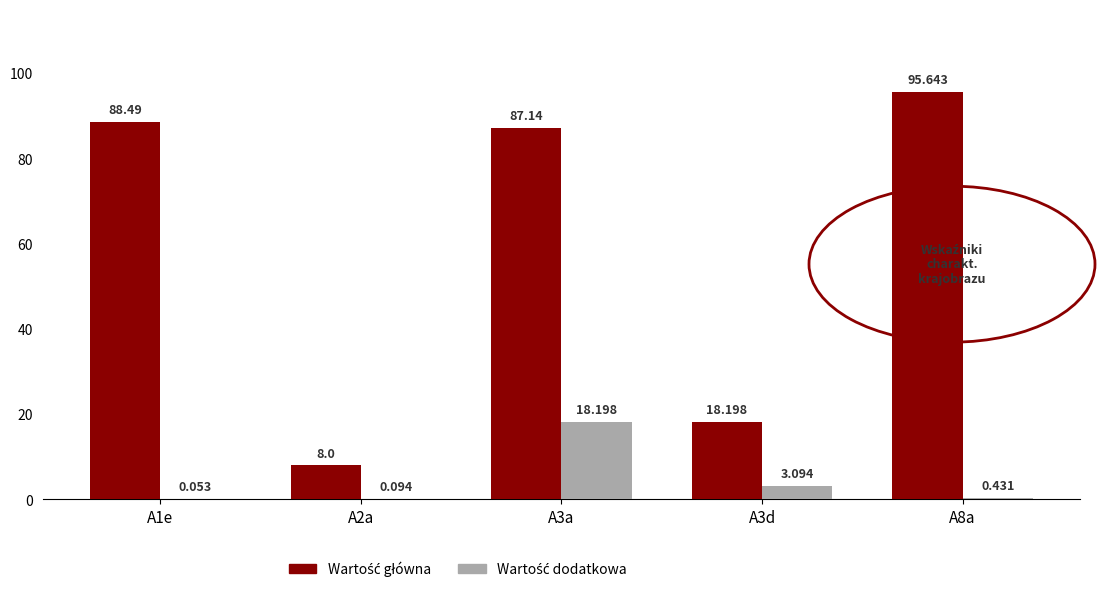

Rank the series by their average value, from lowest to highest.

Wartość dodatkowa, Wartość główna